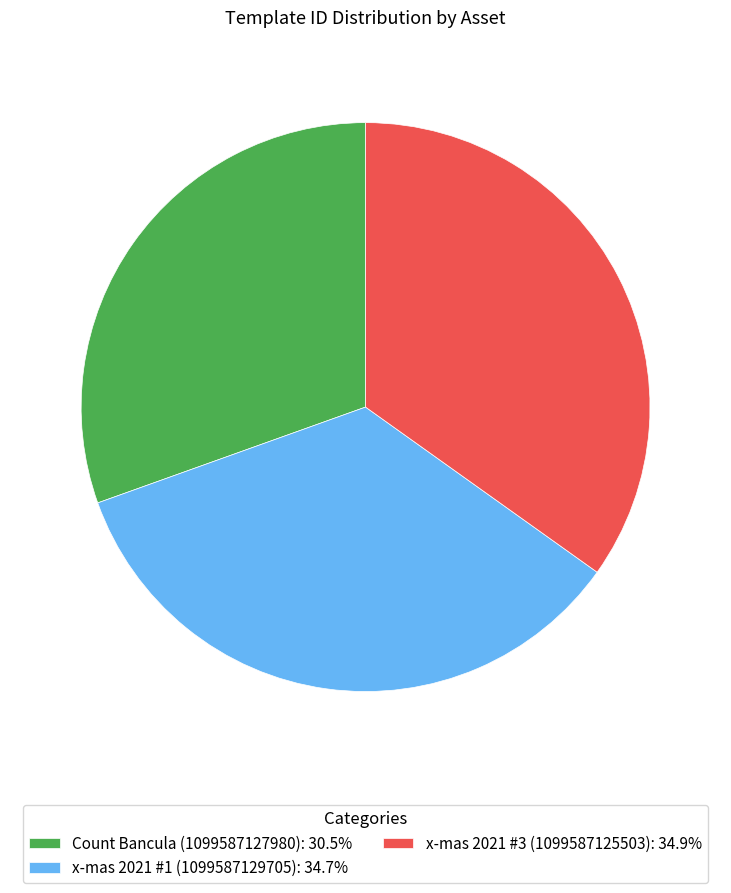

Is Count Bancula (1099587127980) the majority of the pie?

No